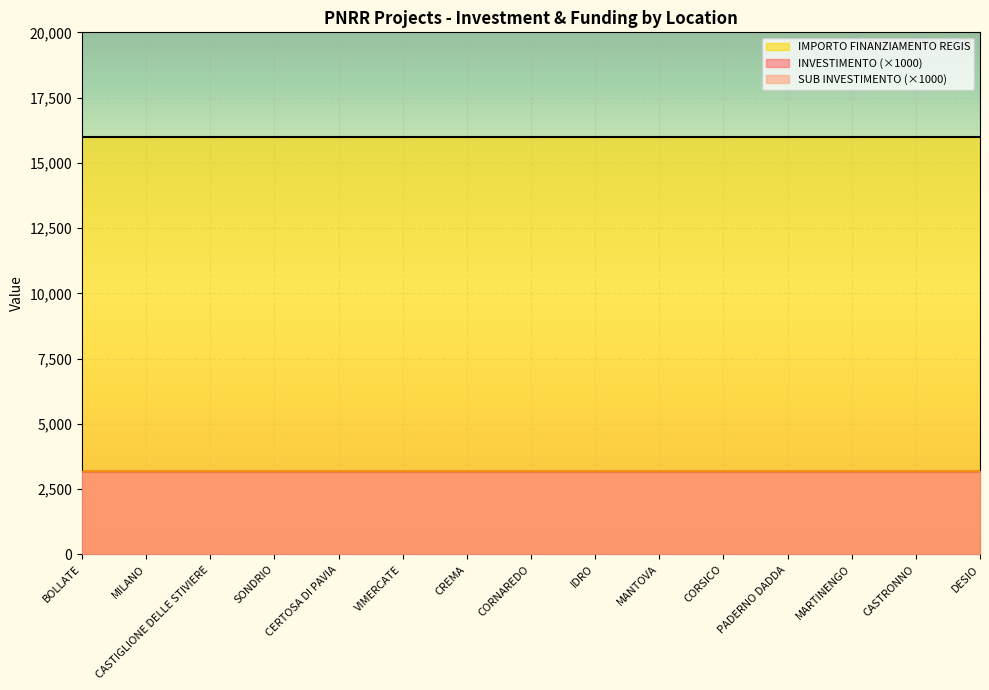

What is the difference between the highest and lowest values at CORSICO?

15996.8